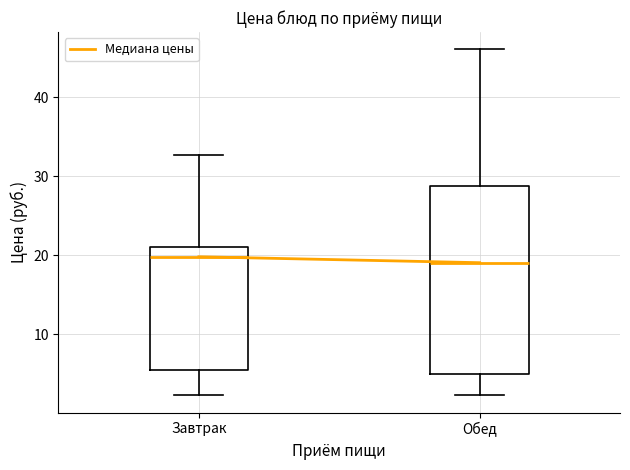

Reading left to right, transcribe this box plot: for each box, give where its median line is, the range the box spans, and where its two whiskers end, as read against the y-axis. The values are not printed on the chart, so give them approximately, as read against the axis.

Завтрак: median 20, box 5 to 21, whiskers 2 to 33
Обед: median 19, box 5 to 29, whiskers 2 to 46